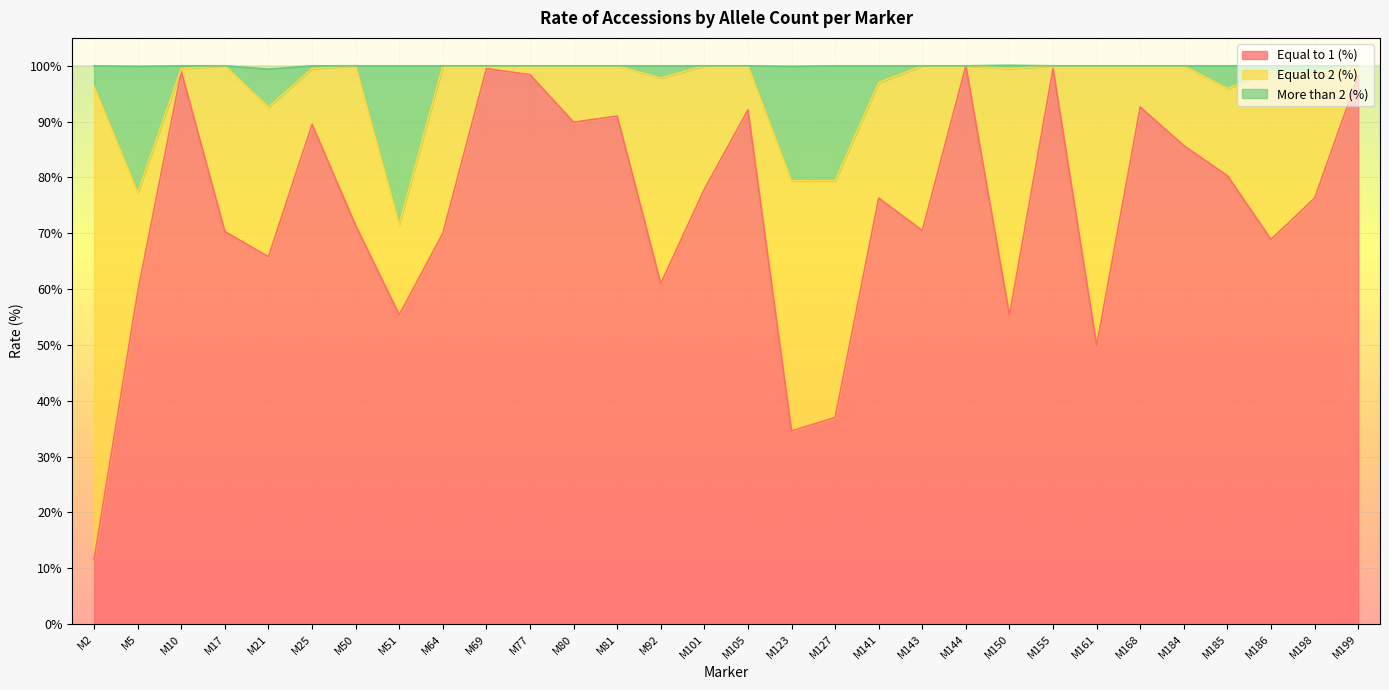

Which category has the lowest value across all series?

M2